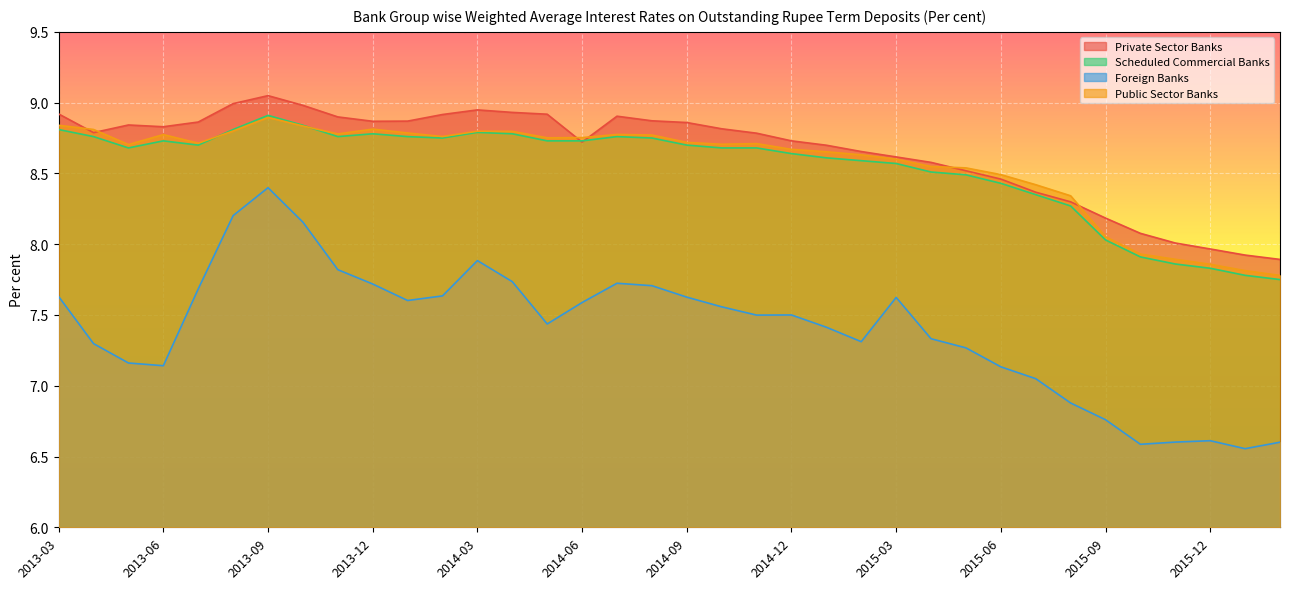

True or false: Foreign Banks has a value of 7.3 at 2015-05.

True